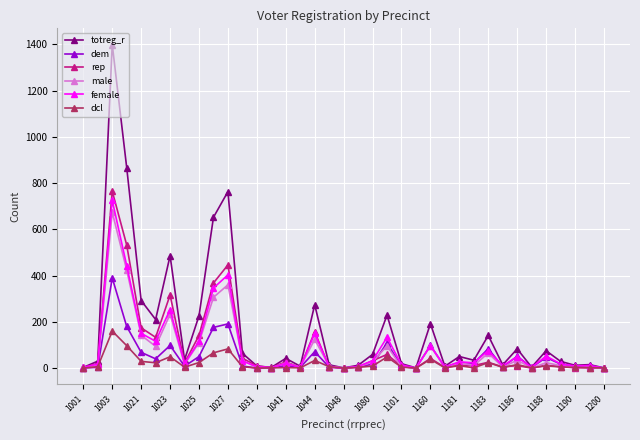

Does the chart display data point markers on the line(s)?

Yes